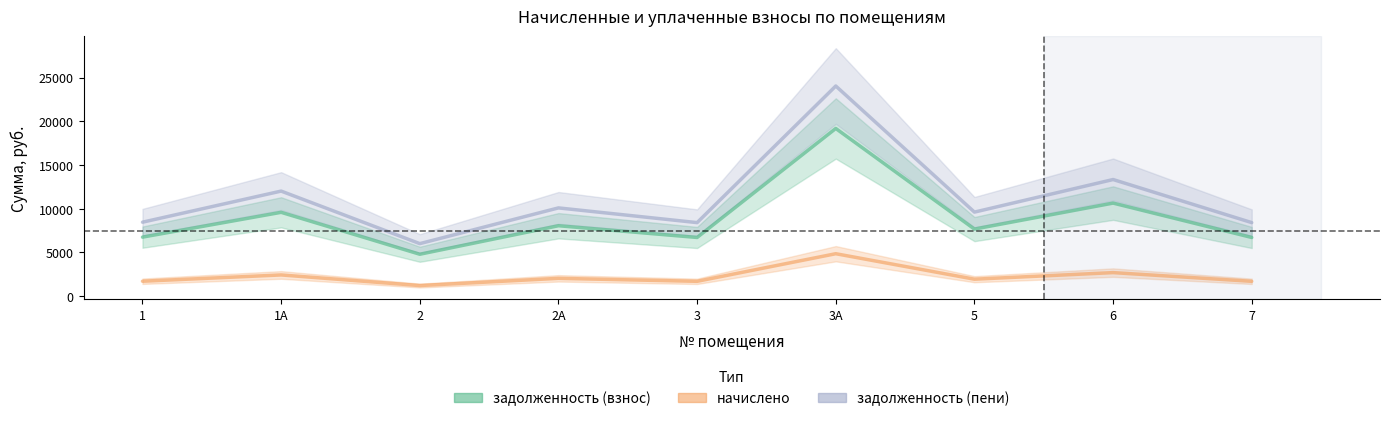

True or false: задолженность (взнос) has more than 0 points higher than both neighbors.

True